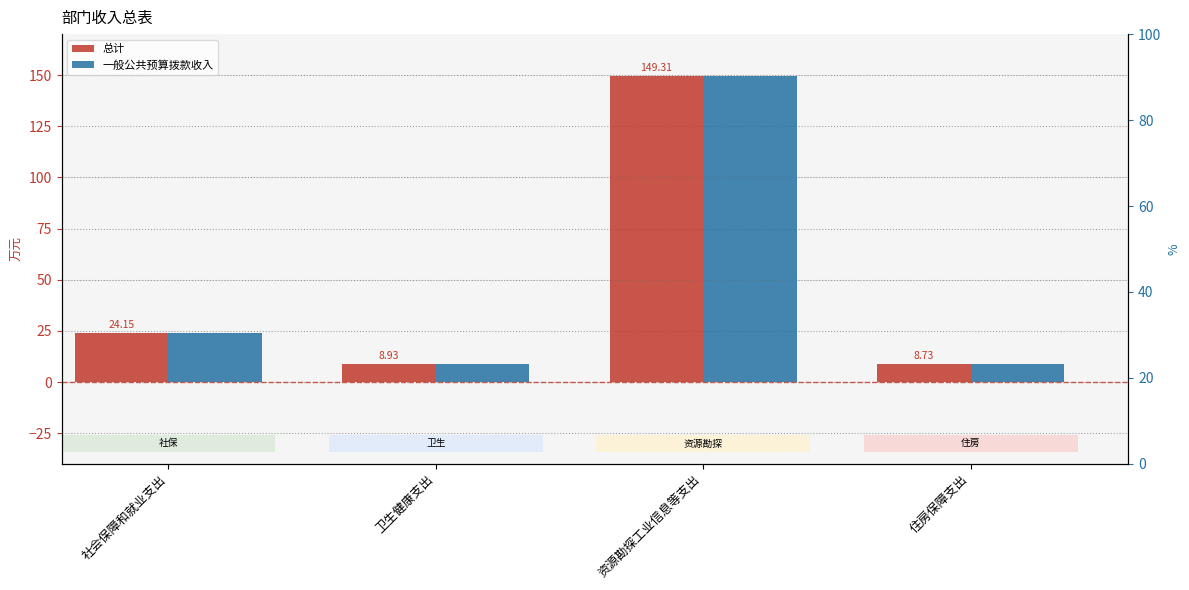

True or false: 总计 has a value of 24.1 at 社会保障和就业支出.

True